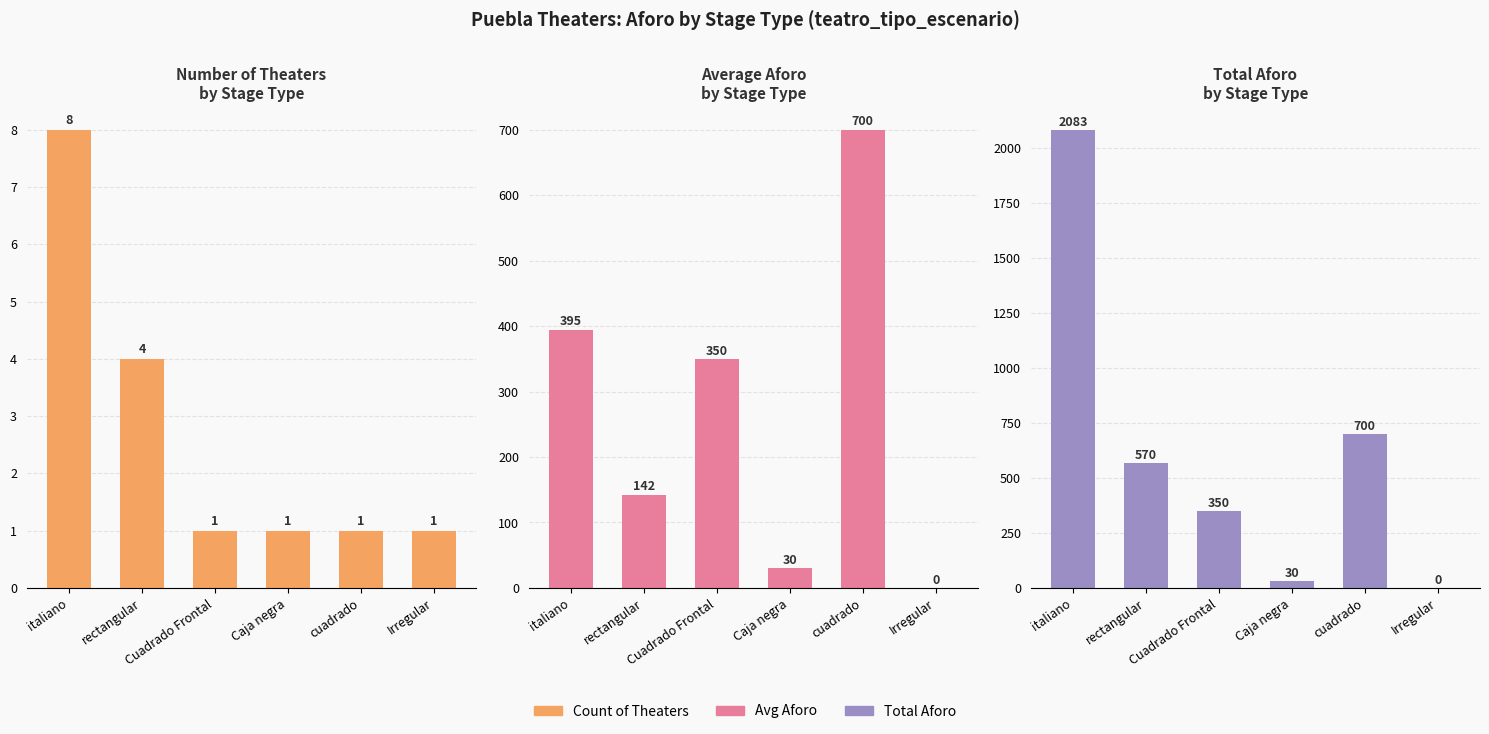

Reading left to right, list all the values displayed in this chart.

Count of Theaters: 8.0	4.0	1.0	1.0	1.0	1.0
Avg Aforo: 394.8	142.5	350.0	30.0	700.0	0.0
Total Aforo: 2083.0	570.0	350.0	30.0	700.0	0.0